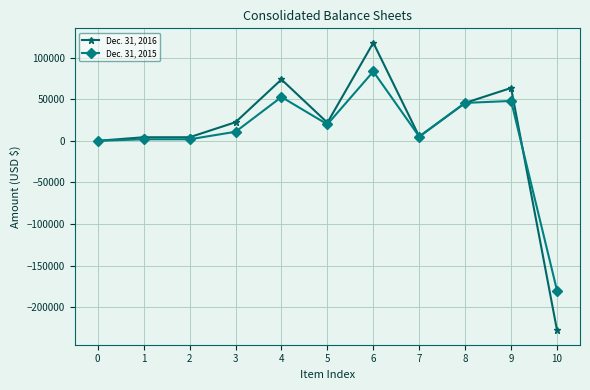

List the series in order of their overall mean, highest first.

Dec. 31, 2016, Dec. 31, 2015